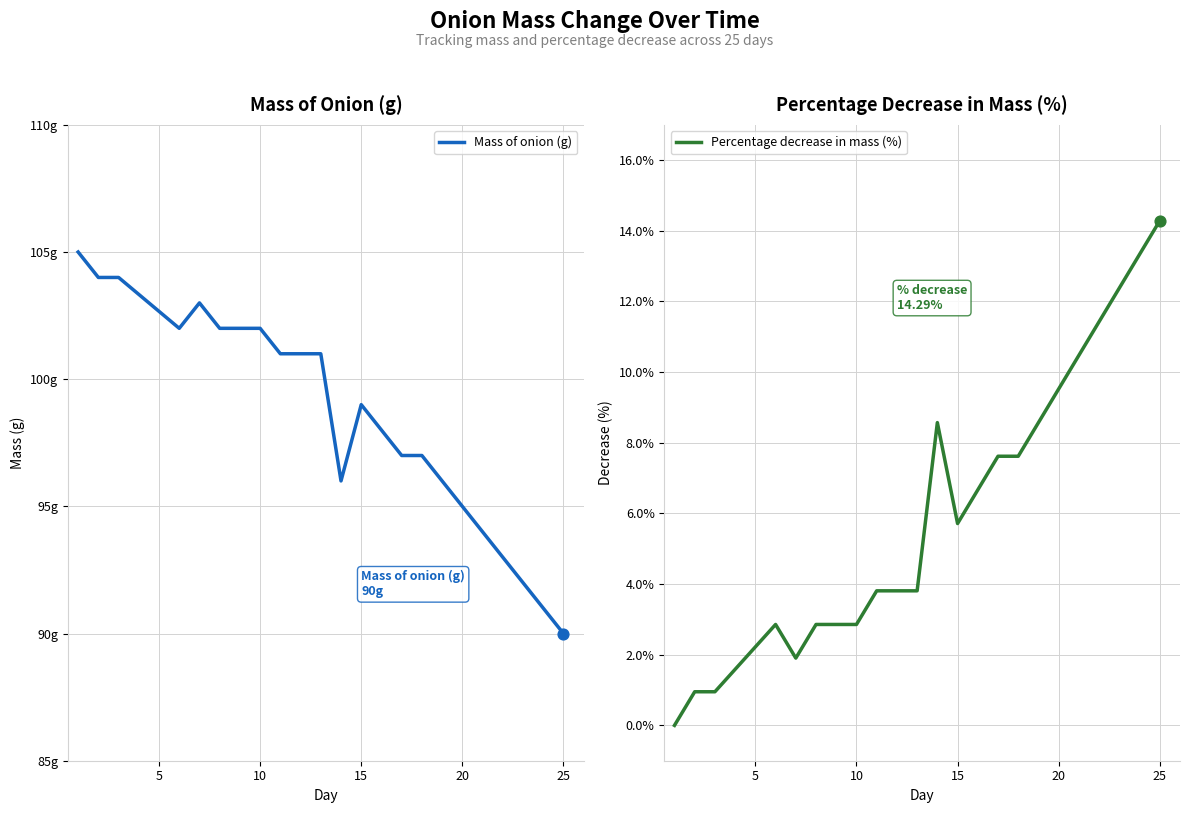

What is the maximum value for Percentage decrease in mass (%)?

14.3